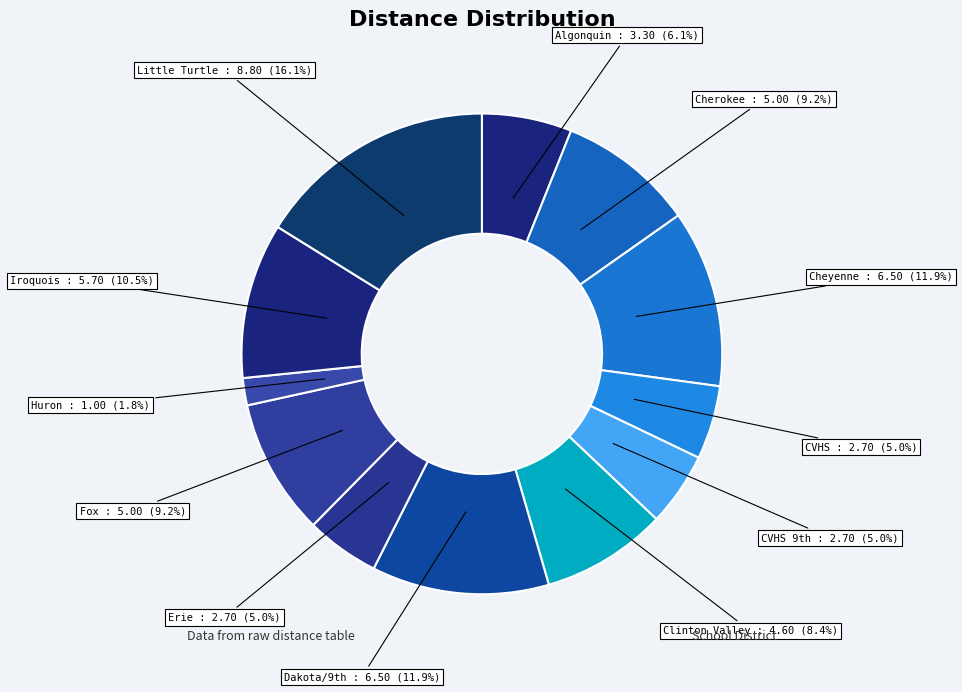

Which slice is the smallest?

Huron